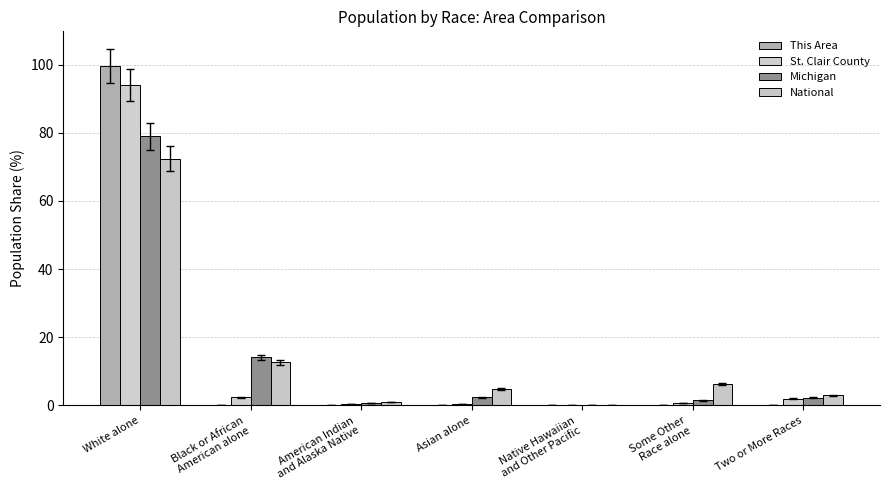

What is the sum of the St. Clair County values at Two or More Races and American Indian
and Alaska Native?

2.5